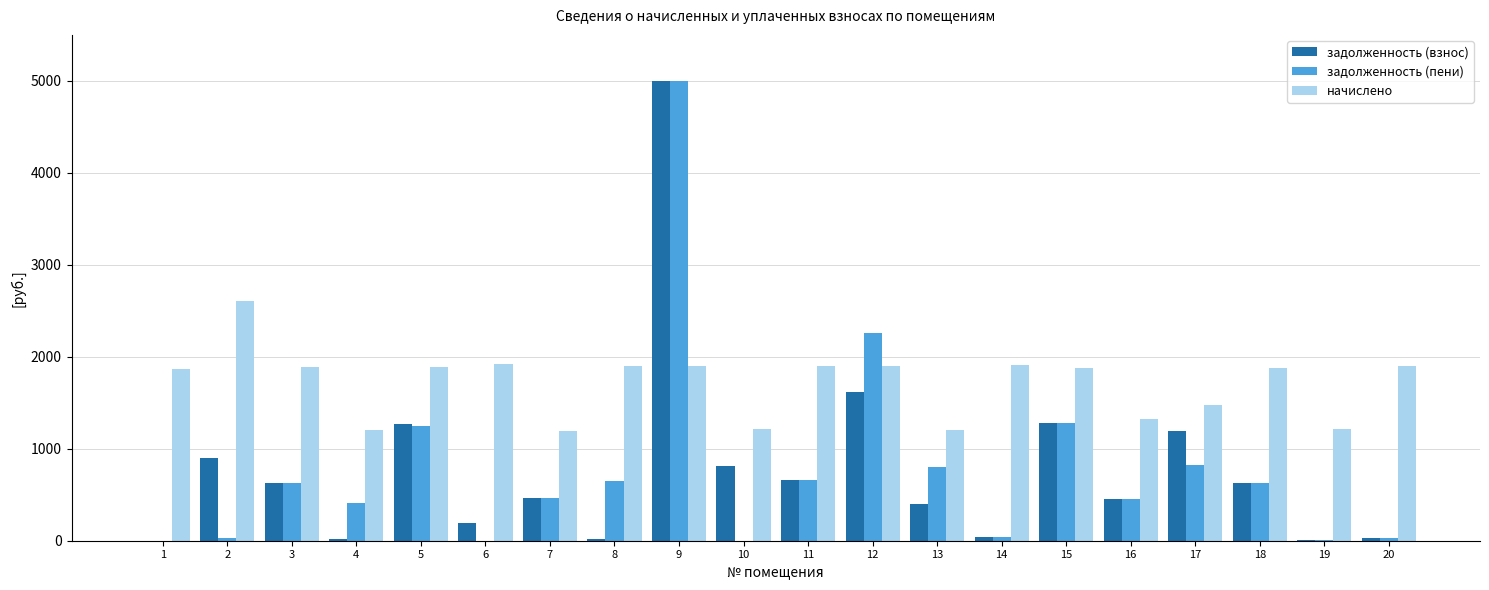

What is the total value across all series at 3?

3140.1